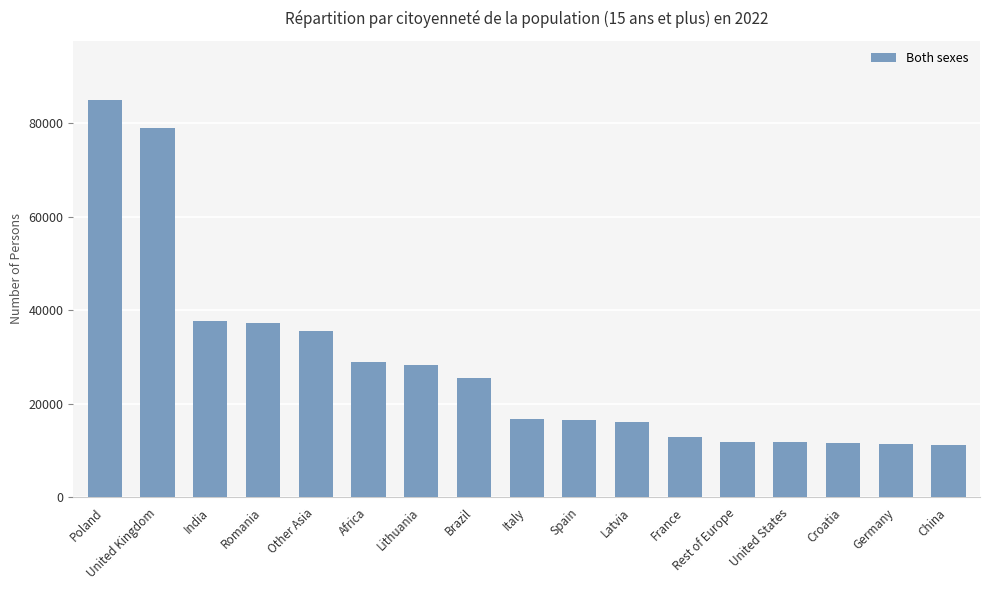

Where is the data nearest to the value 47987?

India